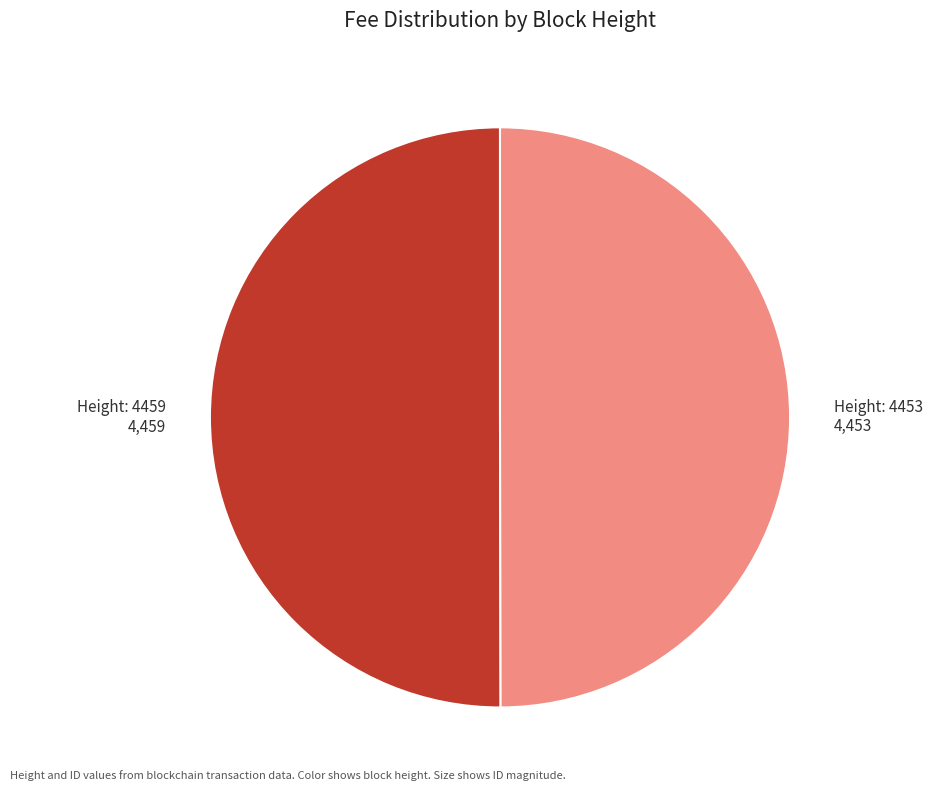

Is the sum of Height: 4453 4,453 and Height: 4459 4,459 greater than half?

Yes